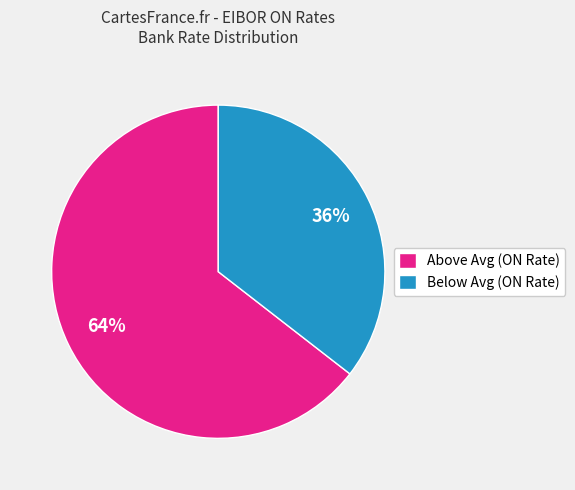

To the nearest percent, what is the combined percentage of Below Avg (ON Rate) and Above Avg (ON Rate)?

100%